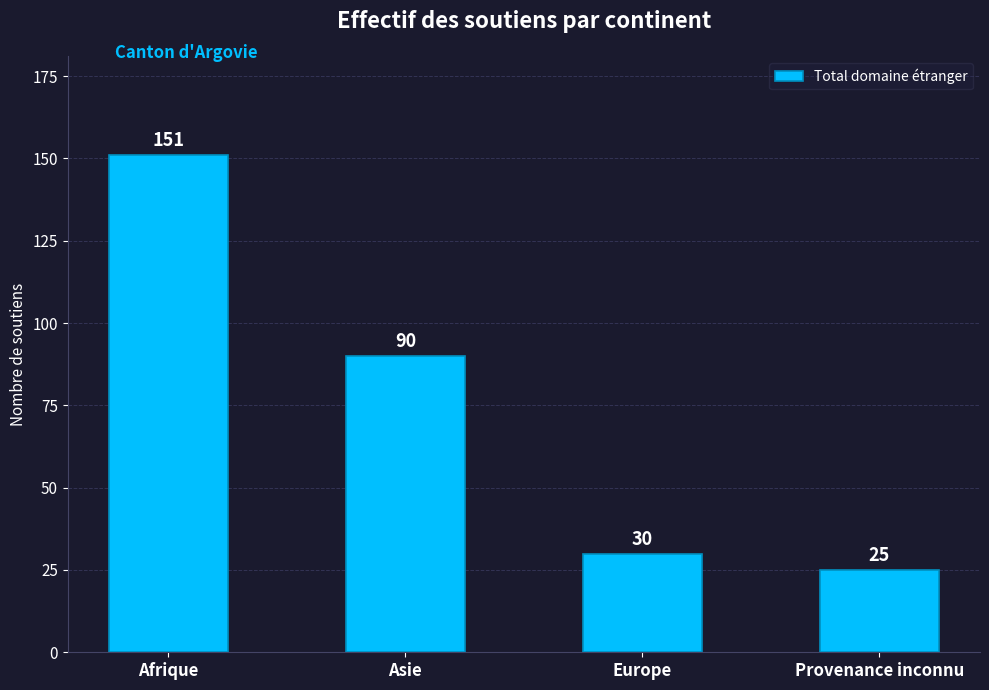

Which category has the lowest value across all series?

Provenance inconnu